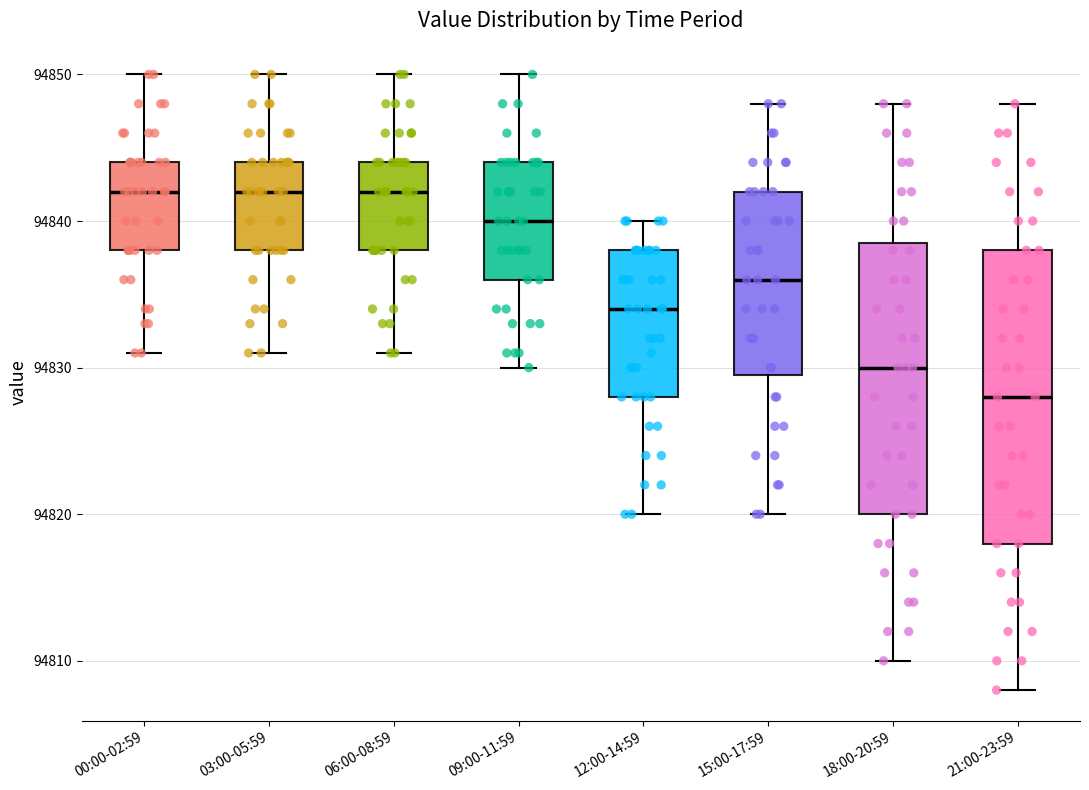

Reading left to right, transcribe this box plot: for each box, give where its median line is, the range the box spans, and where its two whiskers end, as read against the y-axis. The values are not printed on the chart, so give them approximately, as read against the axis.

00:00-02:59: median 94842, box 94838 to 94844, whiskers 94831 to 94850
03:00-05:59: median 94842, box 94838 to 94844, whiskers 94831 to 94850
06:00-08:59: median 94842, box 94838 to 94844, whiskers 94831 to 94850
09:00-11:59: median 94840, box 94836 to 94844, whiskers 94830 to 94850
12:00-14:59: median 94834, box 94828 to 94838, whiskers 94820 to 94840
15:00-17:59: median 94836, box 94830 to 94842, whiskers 94820 to 94848
18:00-20:59: median 94830, box 94820 to 94839, whiskers 94810 to 94848
21:00-23:59: median 94828, box 94818 to 94838, whiskers 94808 to 94848